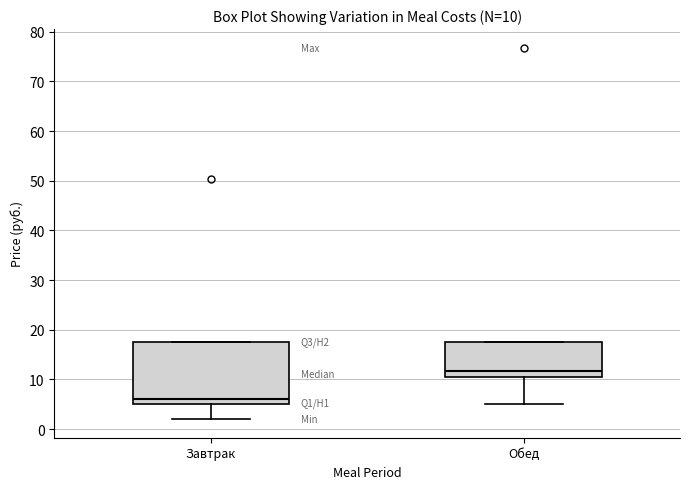

Which box has the lowest median line?

Завтрак